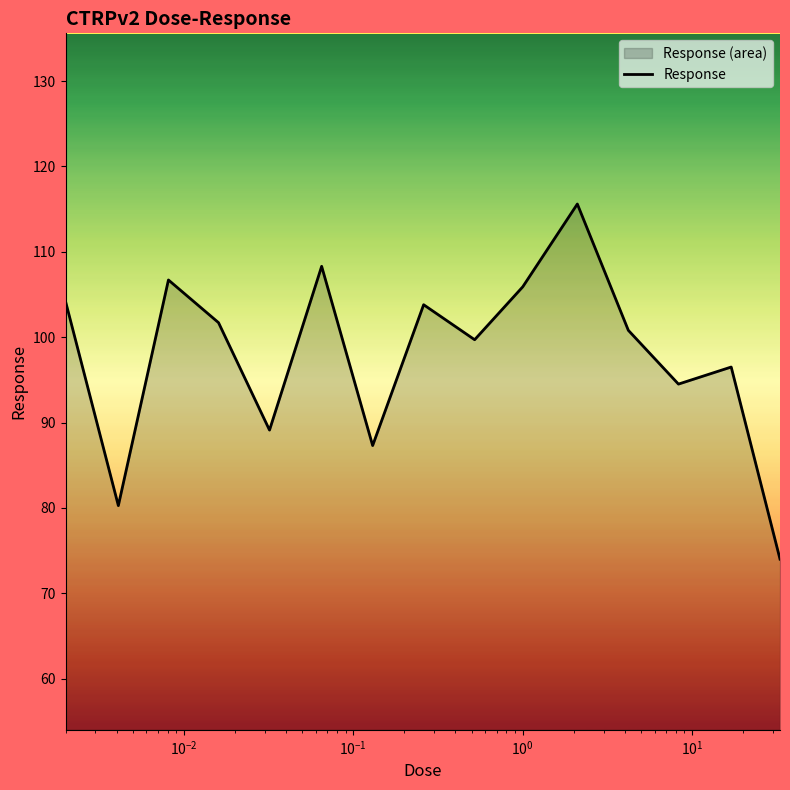

What is the smallest value displayed?

74.0